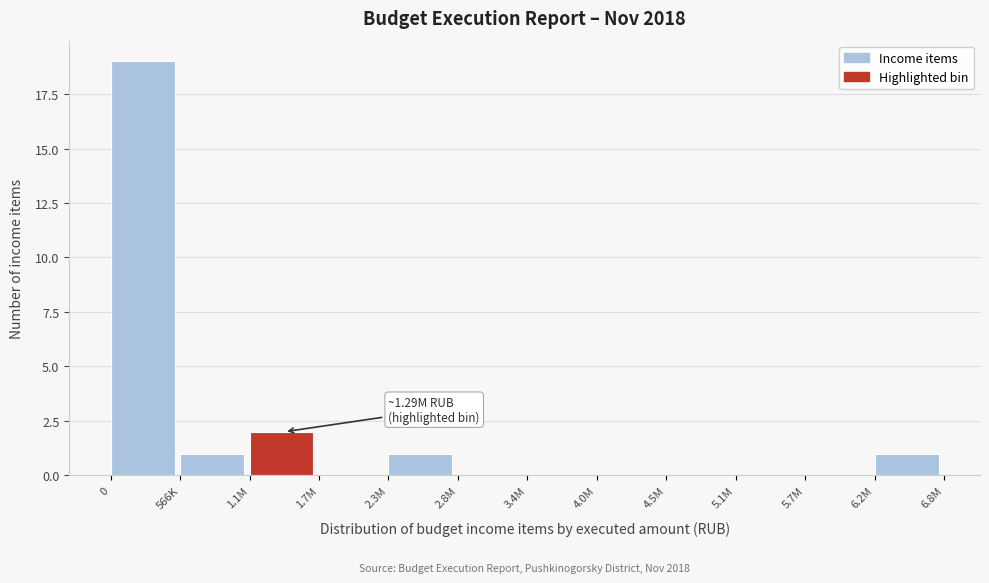

Reading left to right, extract all data points from this chart.

0=19	566K=1	1.1M=2	1.7M=0	2.3M=1	2.8M=0	3.4M=0	4.0M=0	4.5M=0	5.1M=0	5.7M=0	6.2M=1